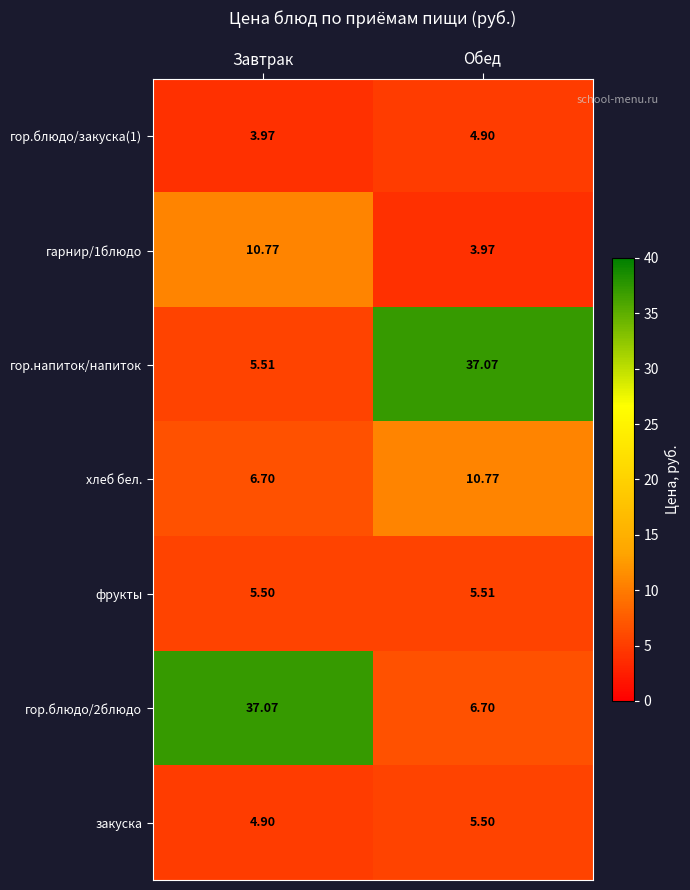

Which category has the highest value in the закуска series?

Обед